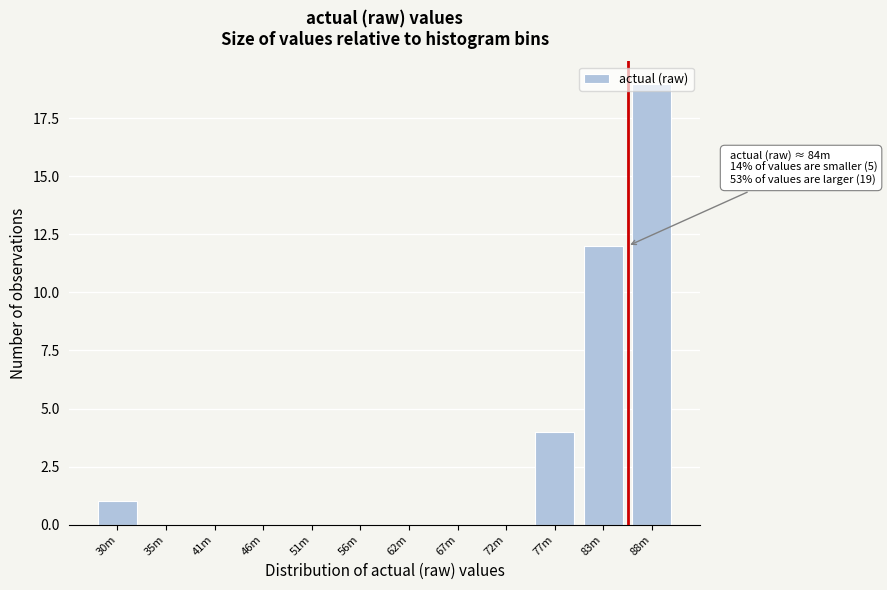

Where is the data nearest to the value 9?

83m